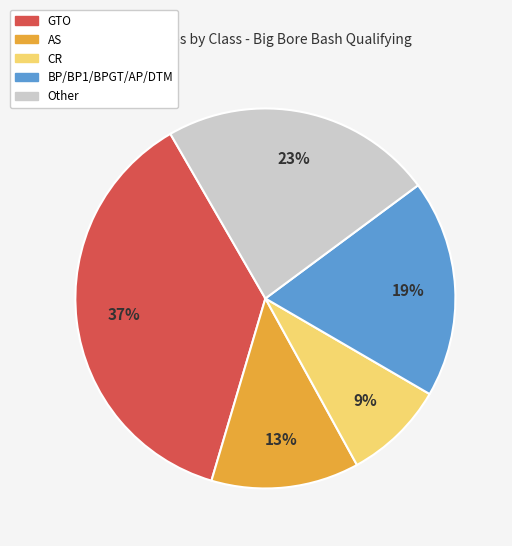

To the nearest percent, what is the difference between the largest and smallest slice percentages?

28%